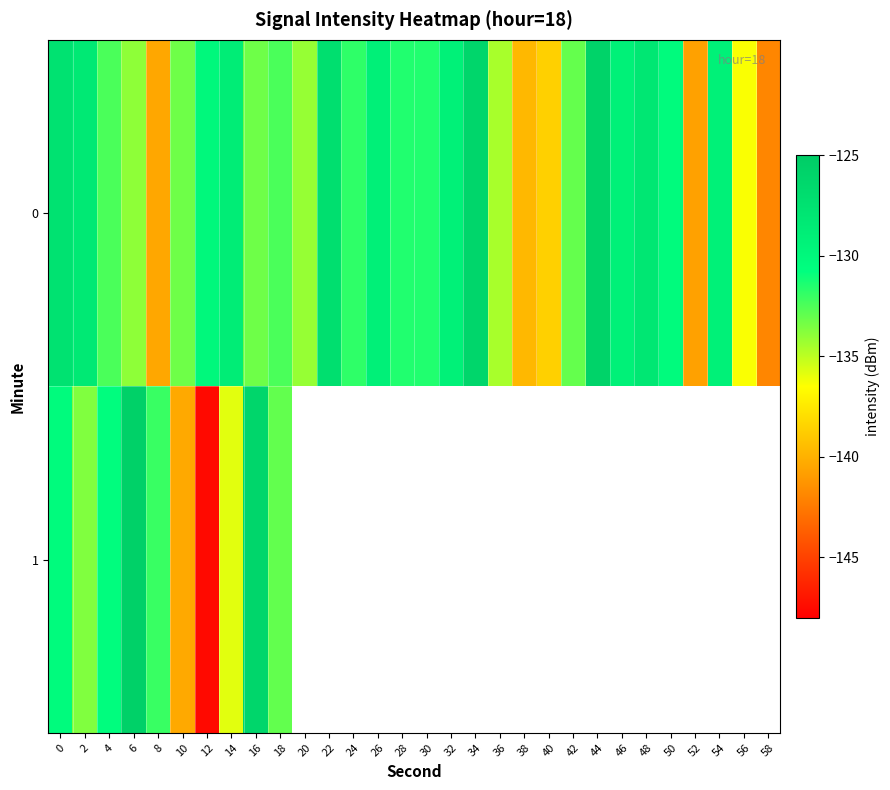

Read the 1 value at 12.

-147.5